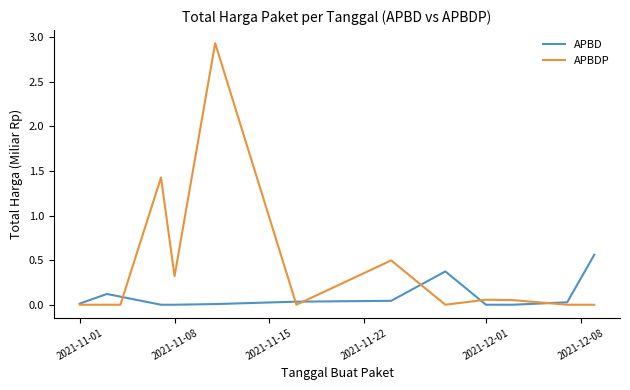

List the series in order of their peak value, lowest first.

APBD, APBDP